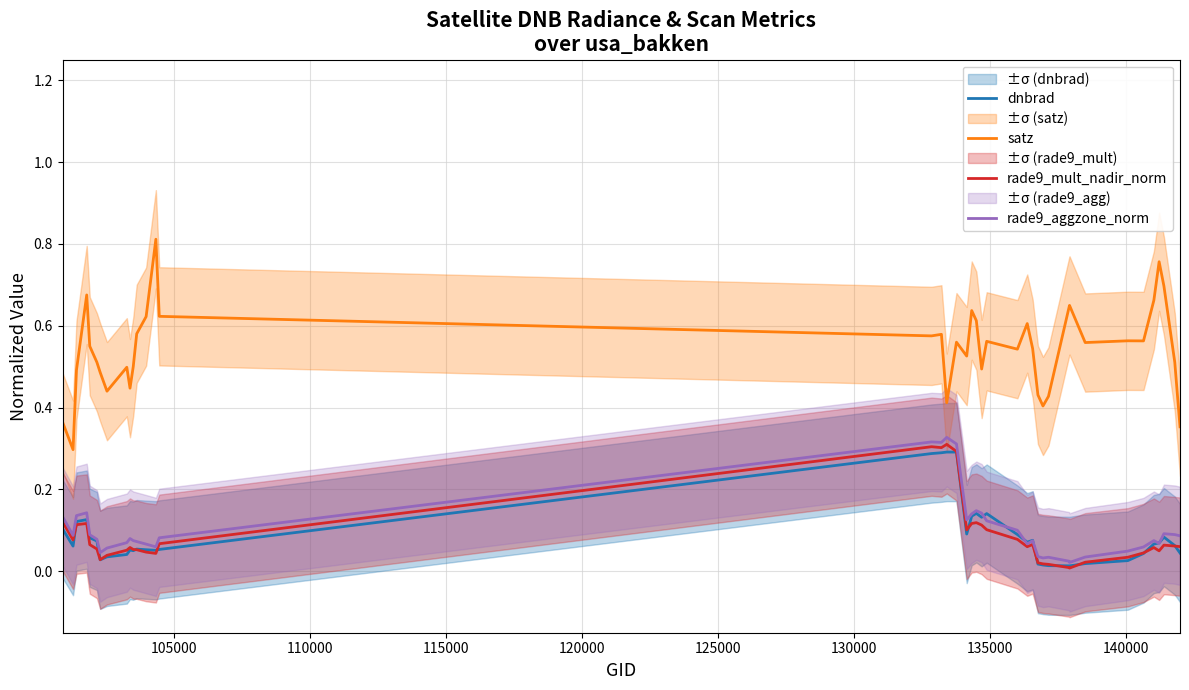

True or false: dnbrad and satz intersect in this chart.

False